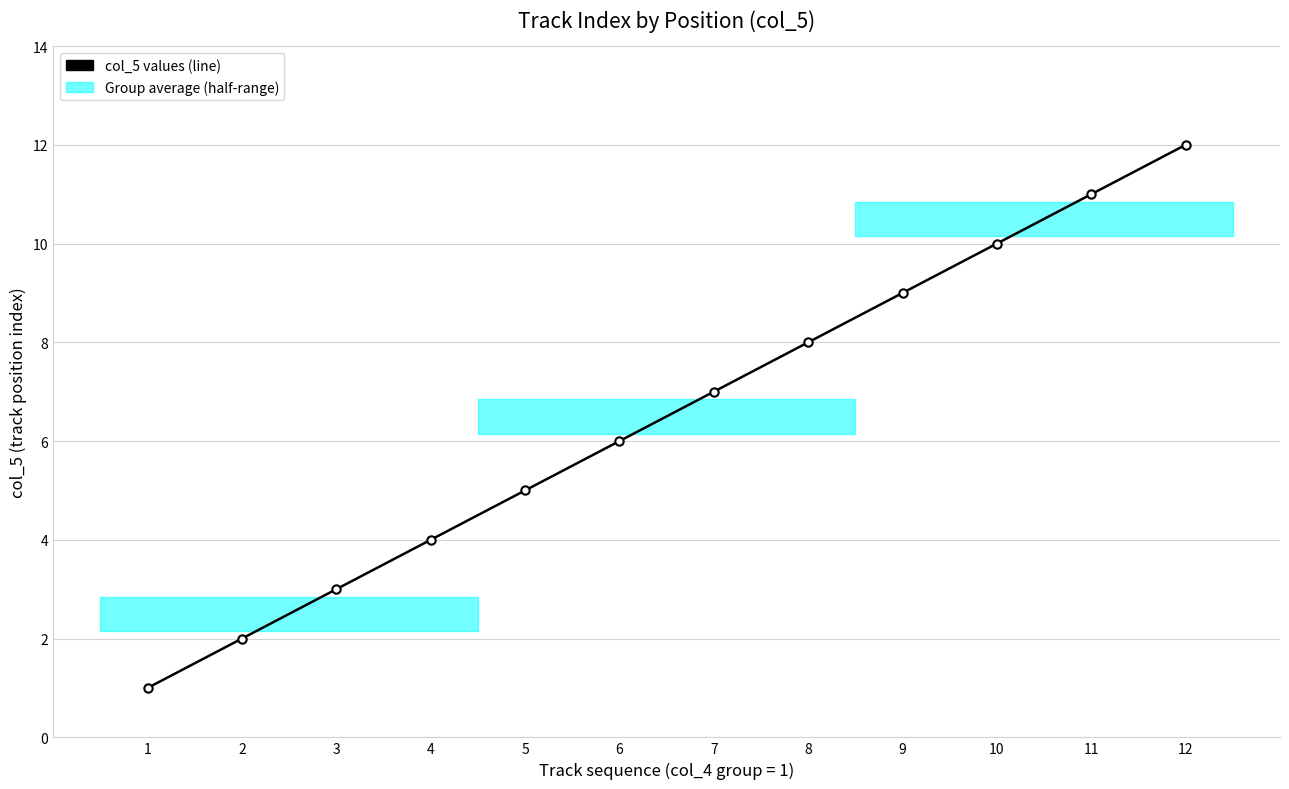

What is the difference between the second highest and minimum values?

10